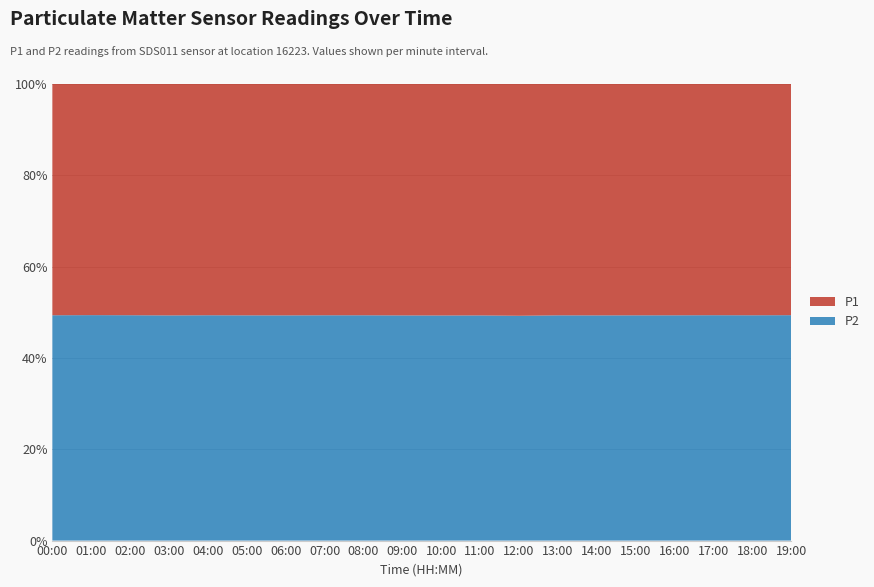

Reading left to right, list all the values displayed in this chart.

P1: 00:00=5.8	01:00=6.1	02:00=5.9	03:00=5.5	04:00=5.8	05:00=5.7	06:00=5.6	07:00=5.8	08:00=5.8	09:00=5.5	10:00=7.2	11:00=5.5	12:00=5.0	13:00=5.7	14:00=5.6	15:00=5.7	16:00=5.8	17:00=6.0	18:00=5.8	19:00=6.0
P2: 00:00=5.7	01:00=6.0	02:00=5.8	03:00=5.4	04:00=5.7	05:00=5.5	06:00=5.5	07:00=5.7	08:00=5.7	09:00=5.4	10:00=7.0	11:00=5.4	12:00=4.8	13:00=5.5	14:00=5.5	15:00=5.5	16:00=5.6	17:00=5.8	18:00=5.7	19:00=5.8